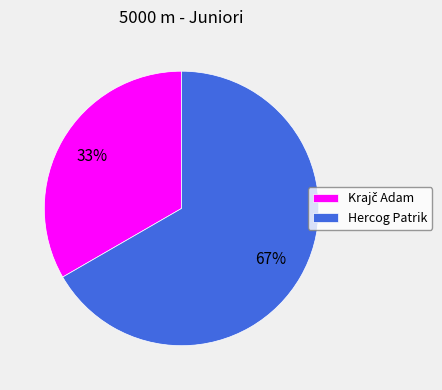

How many segments does this pie chart have?

2